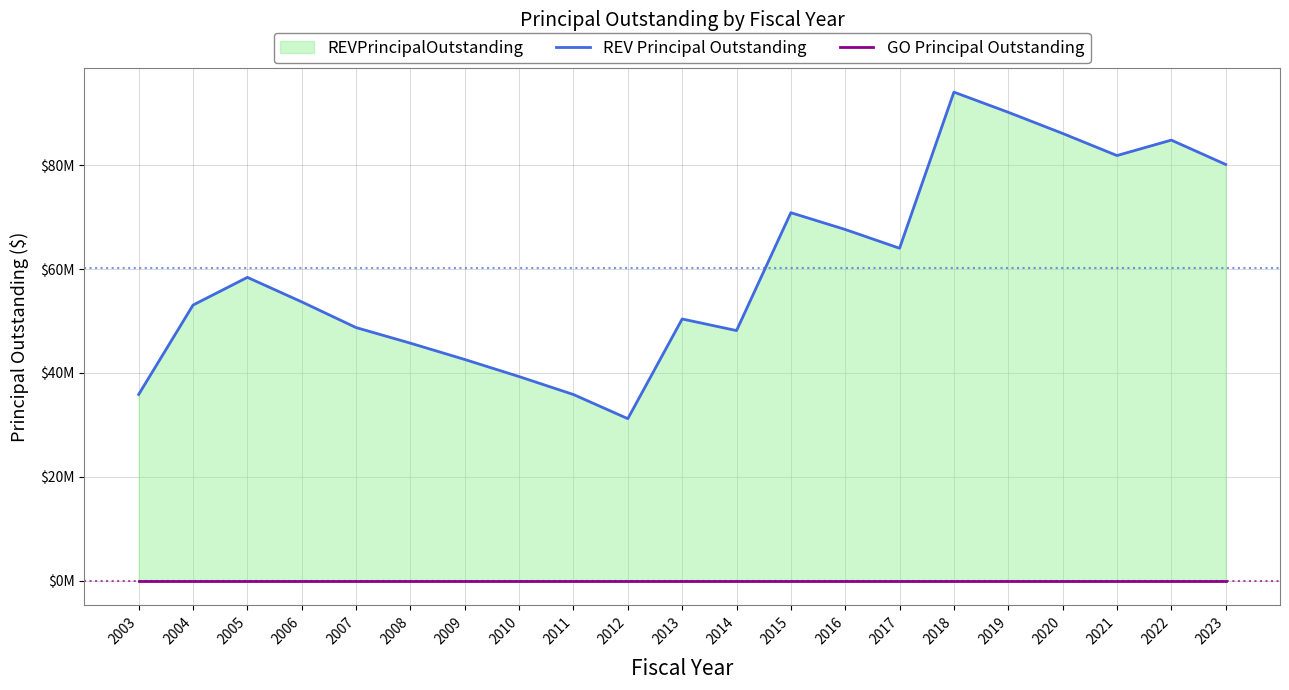

Which series changed the most between 2003 and 2007?

REV Principal Outstanding